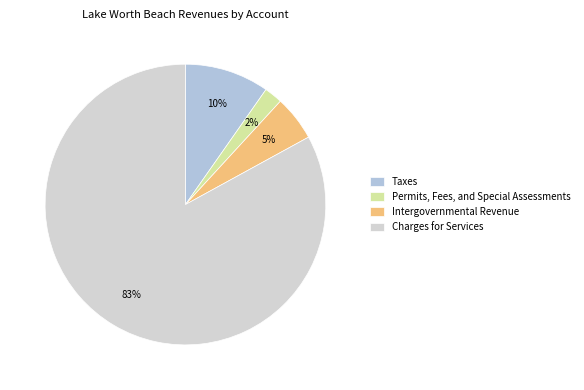

Which has a higher value, Intergovernmental Revenue or Taxes?

Taxes